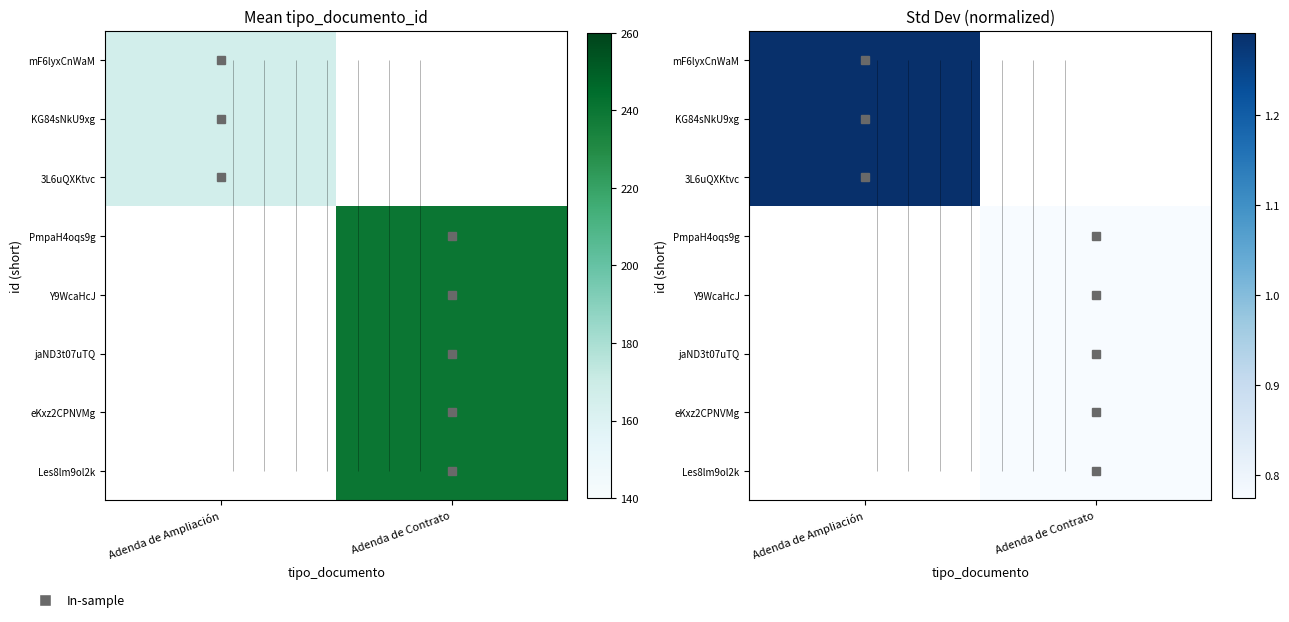

True or false: jaND3t07uTQ has a value of 0.5 at Adenda de Contrato.

False